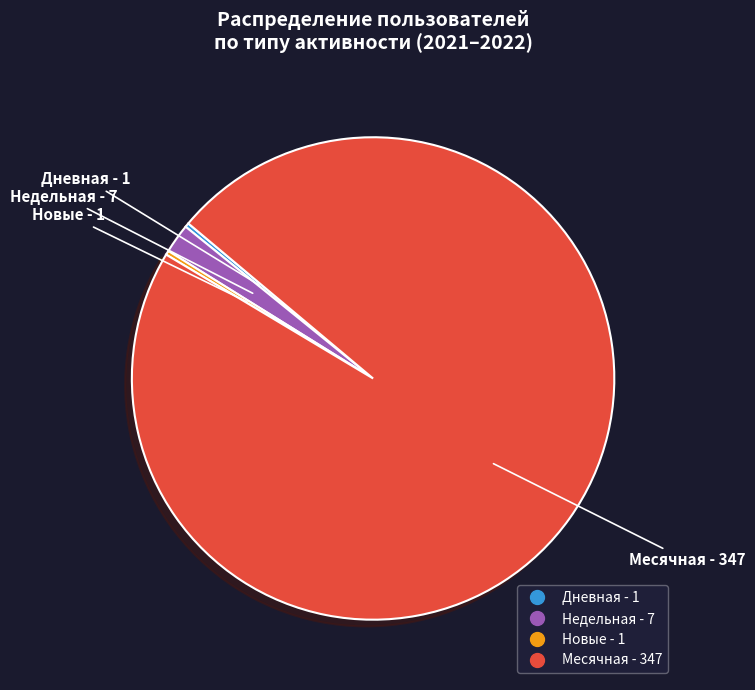

Does any single category account for the majority?

Yes